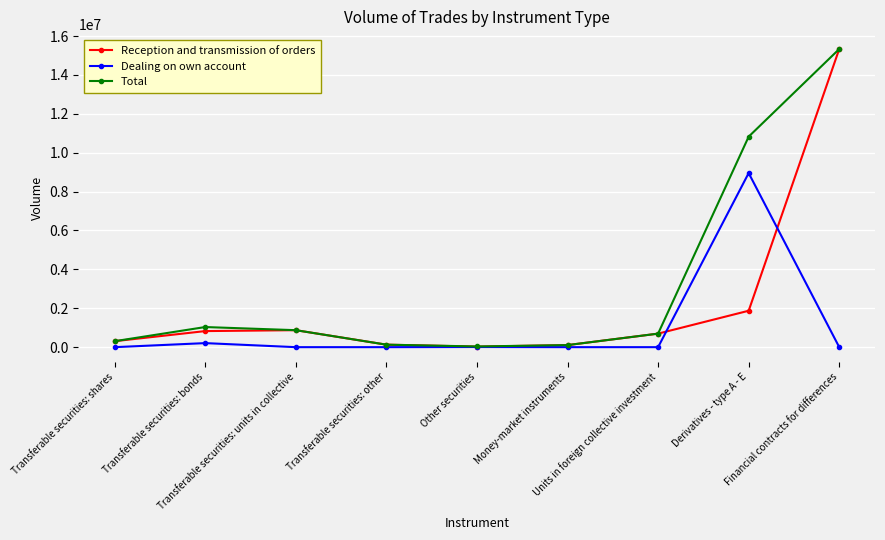

What is the label of the 9th point from the left?

Financial contracts for differences